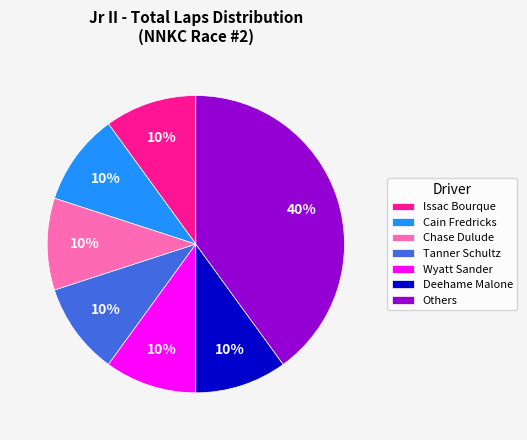

How many segments does this pie chart have?

7